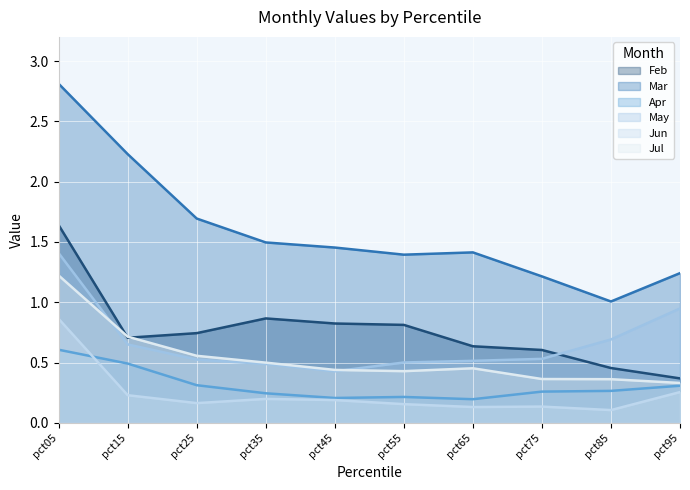

How many interior local peaks does the Apr series have?

1